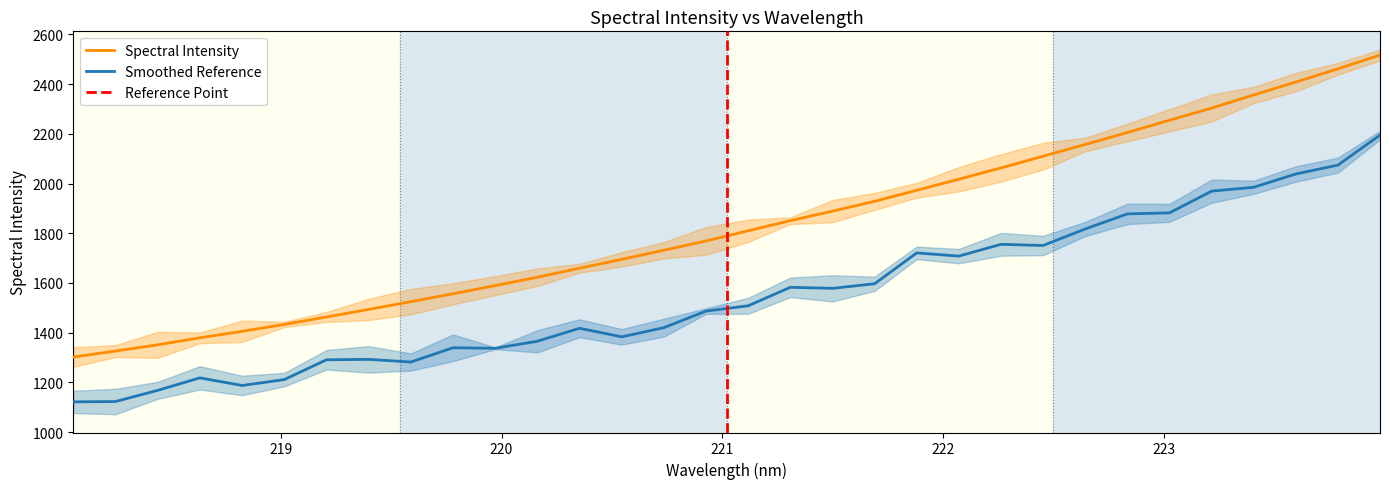

True or false: Smoothed Reference and Spectral Intensity intersect in this chart.

False